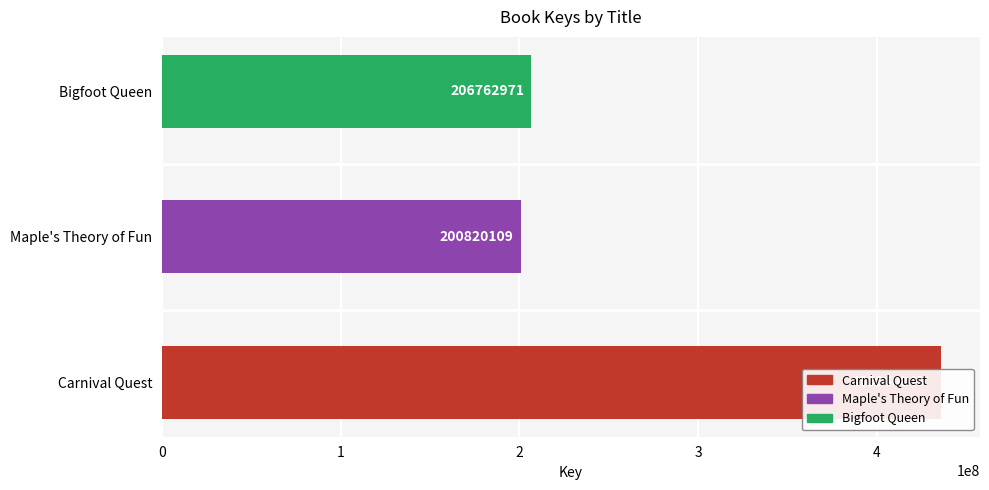

Does the chart contain any negative values?

No